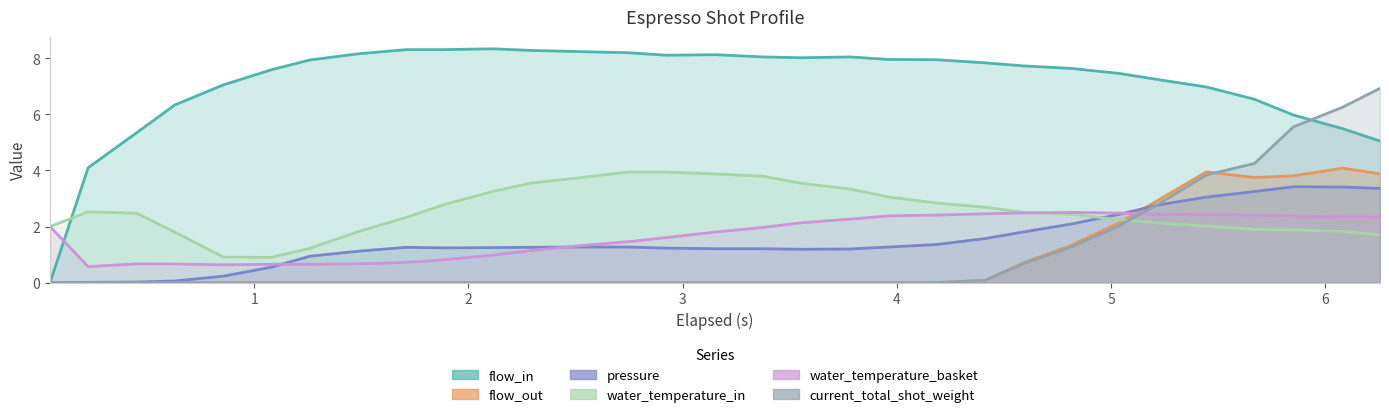

How many lines are shown in the chart?

6